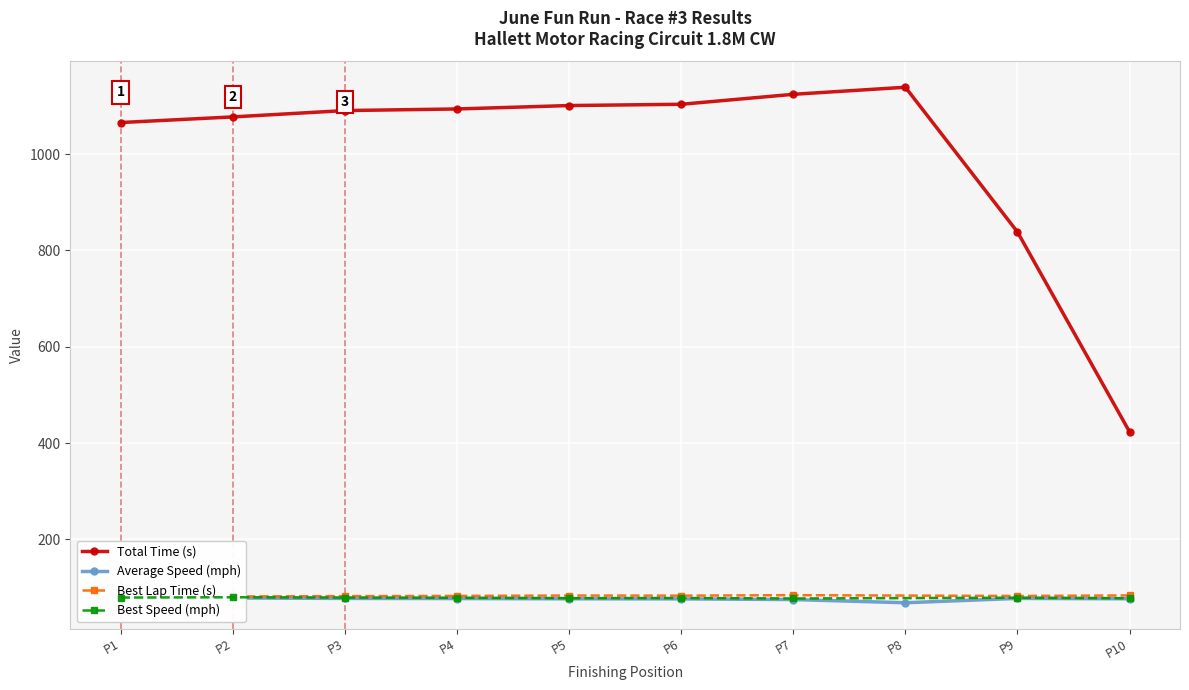

True or false: Best Lap and Best Lap time intersect in this chart.

False